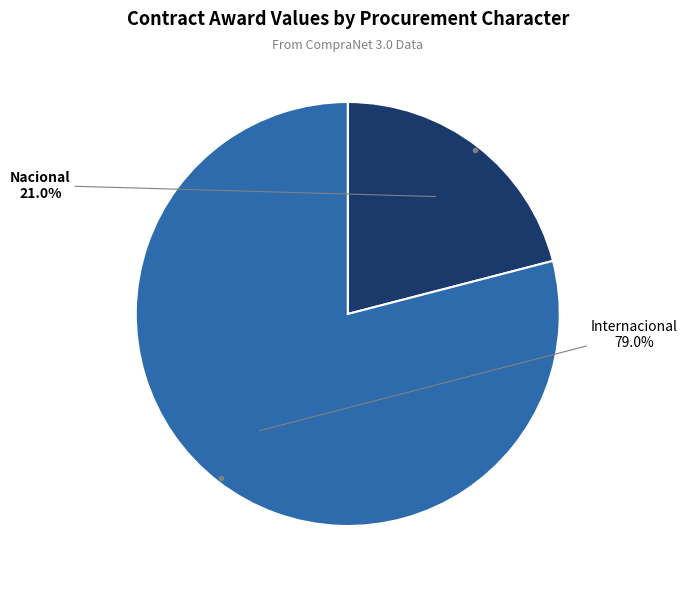

Is there a majority slice in this chart?

Yes